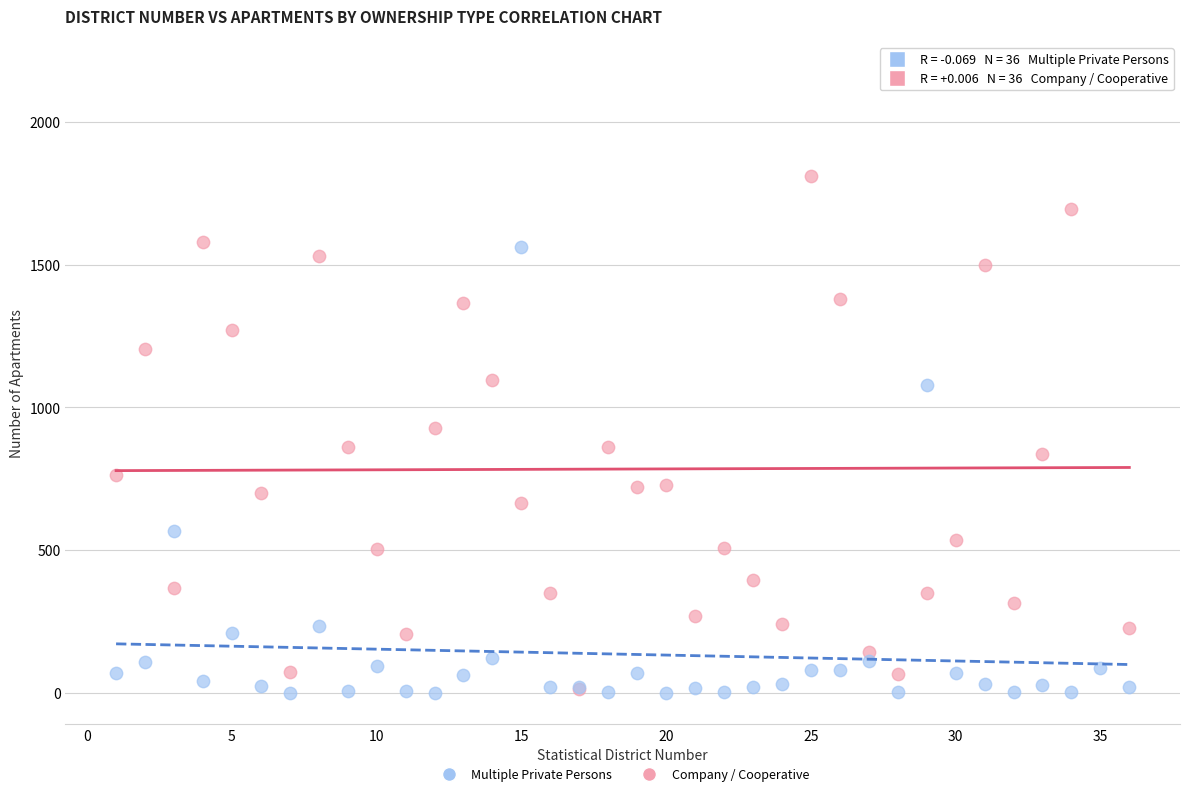

What are all the series names shown in the legend?

Multiple Private Persons, Company / Cooperative